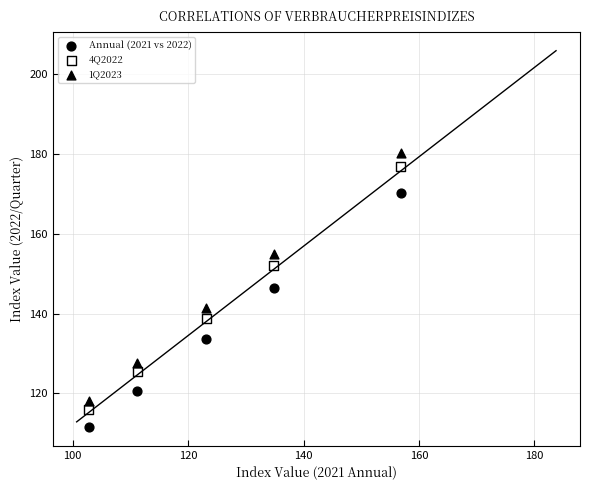

Which series contains the highest Y value?

1Q2023